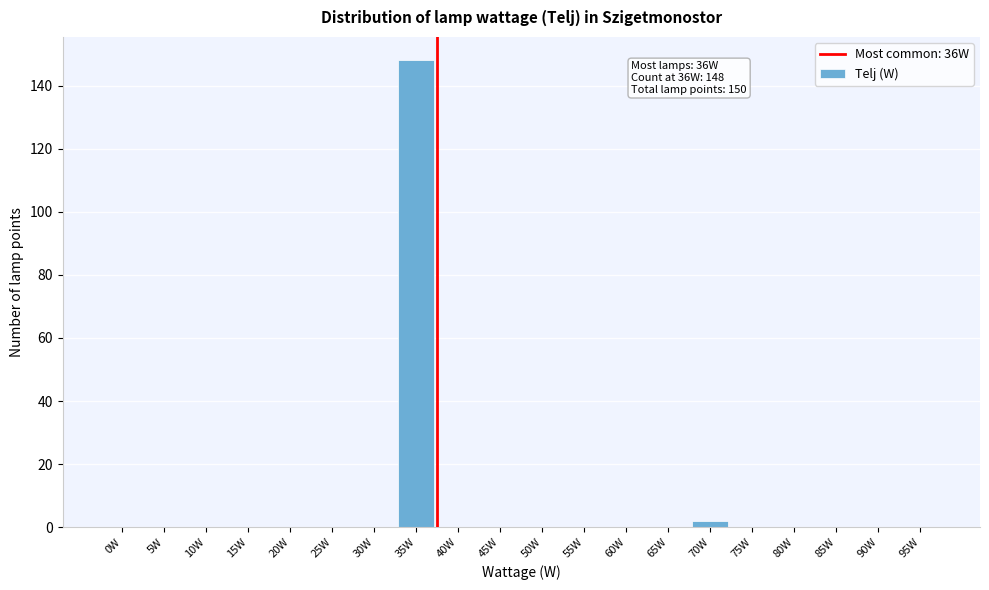

Reading left to right, what are all the values shown in this chart?

0W=0	5W=0	10W=0	15W=0	20W=0	25W=0	30W=0	35W=148	40W=0	45W=0	50W=0	55W=0	60W=0	65W=0	70W=2	75W=0	80W=0	85W=0	90W=0	95W=0